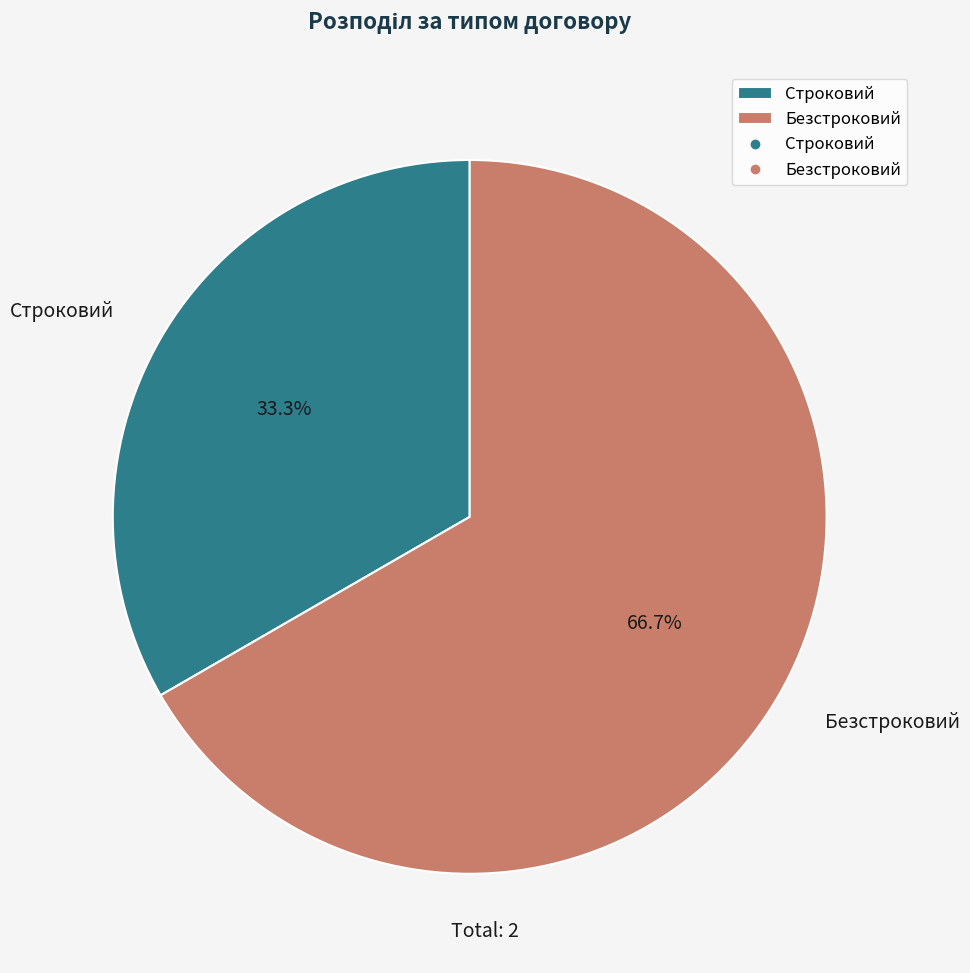

The Безстроковий slice represents 67% of the pie. True or false?

True